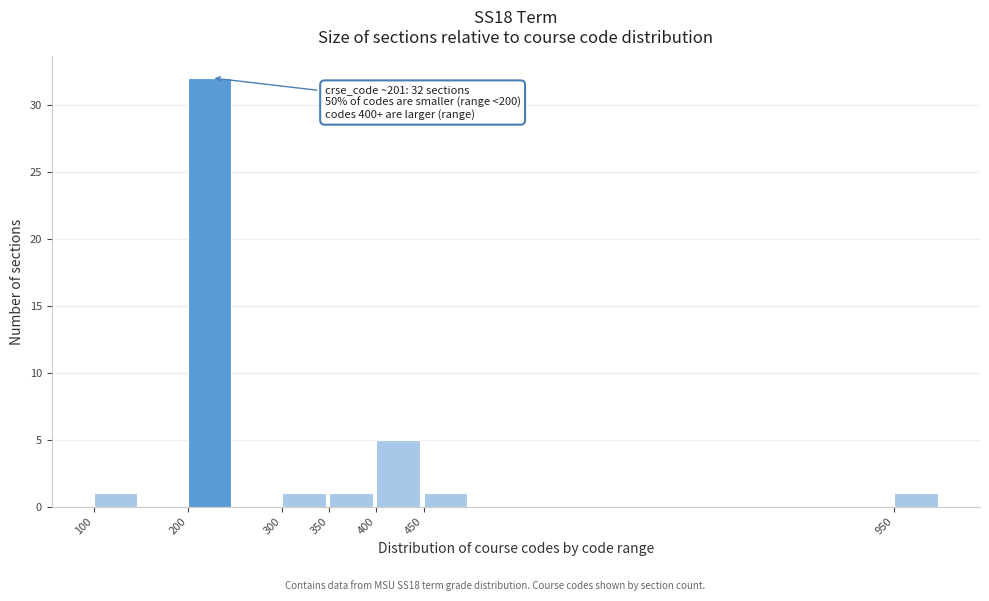

Reading left to right, extract all data points from this chart.

1	32	1	1	5	1	1